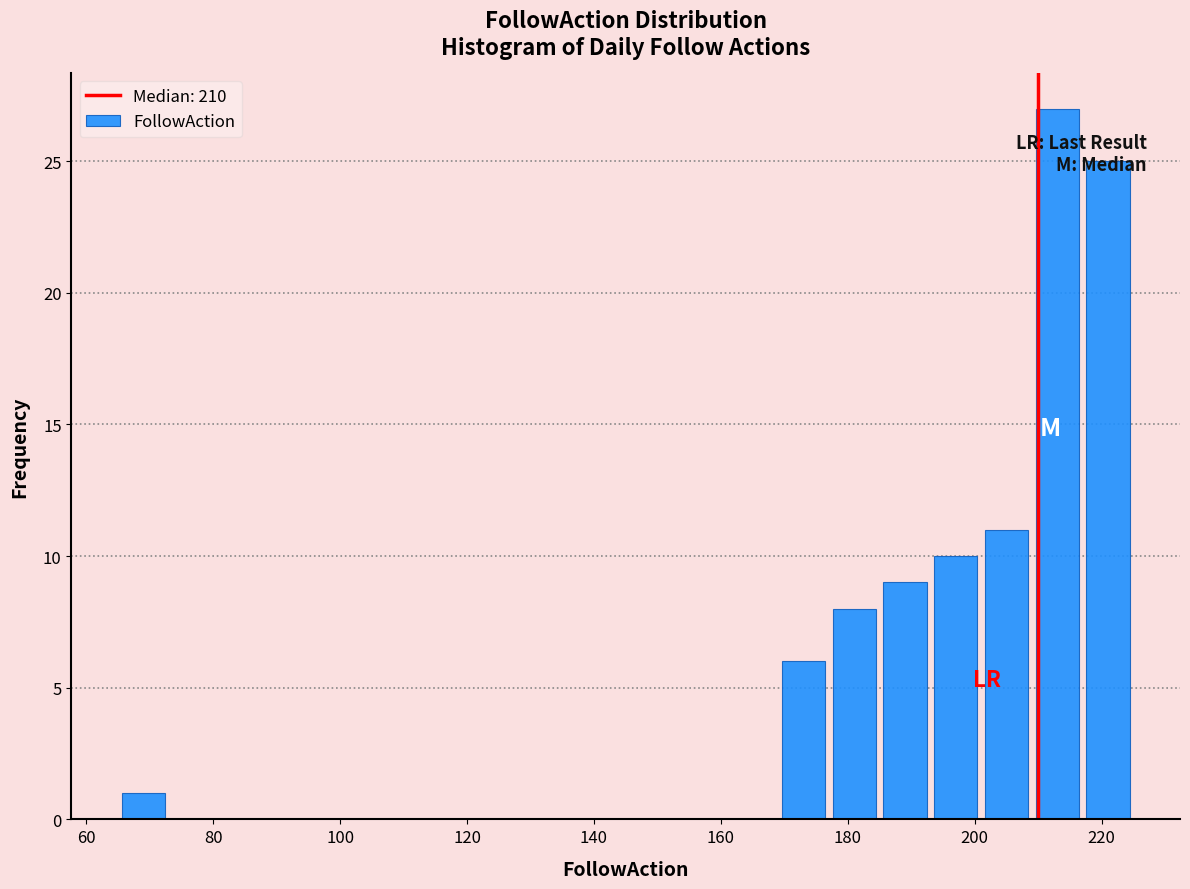

Reading left to right, list every bar in this chart as the range it spans on the x-axis followed by its height. Neither the bar edges nor the heights are printed on the chart, so give them approximately, as read against the axes.

65 to 73: 1
73 to 81: 0
81 to 89: 0
89 to 97: 0
97 to 105: 0
105 to 113: 0
113 to 121: 0
121 to 129: 0
129 to 137: 0
137 to 145: 0
145 to 153: 0
153 to 161: 0
161 to 169: 0
169 to 177: 6
177 to 185: 8
185 to 193: 9
193 to 201: 10
201 to 209: 11
209 to 217: 27
217 to 225: 25